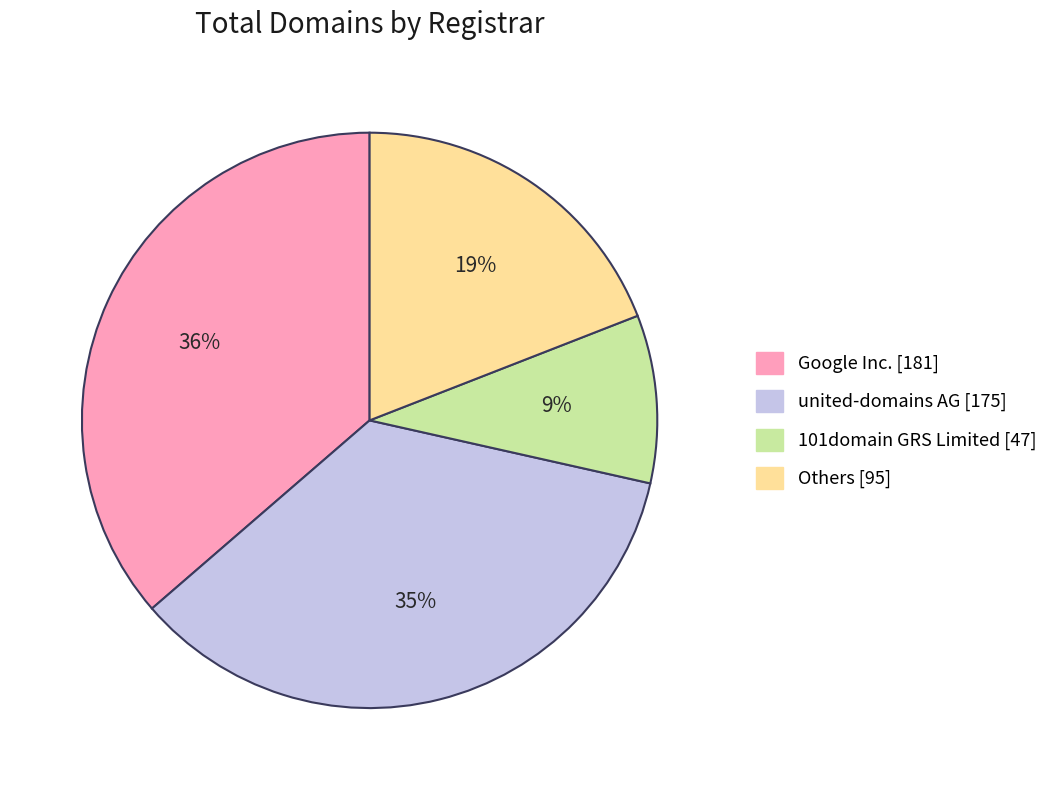

To the nearest percent, what is the difference between the largest and smallest slice percentages?

27%